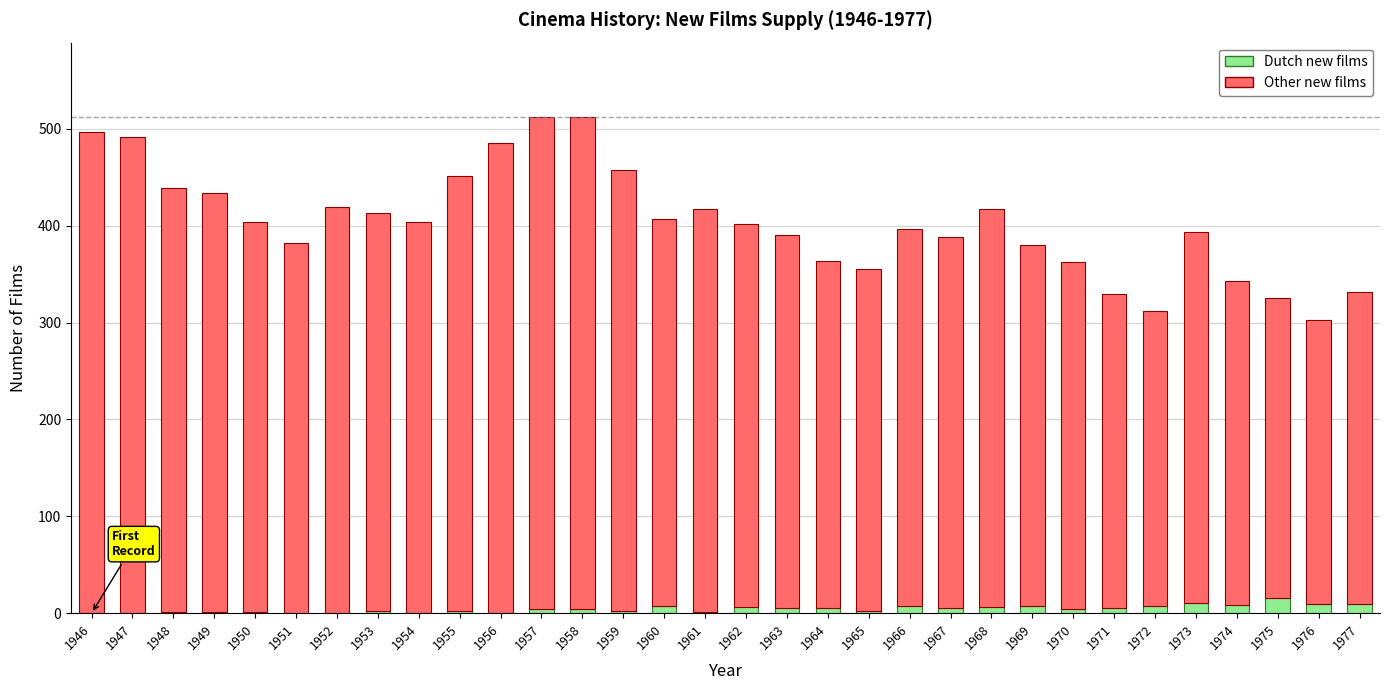

True or false: Dutch new films has a value of 2 at 1953.

True